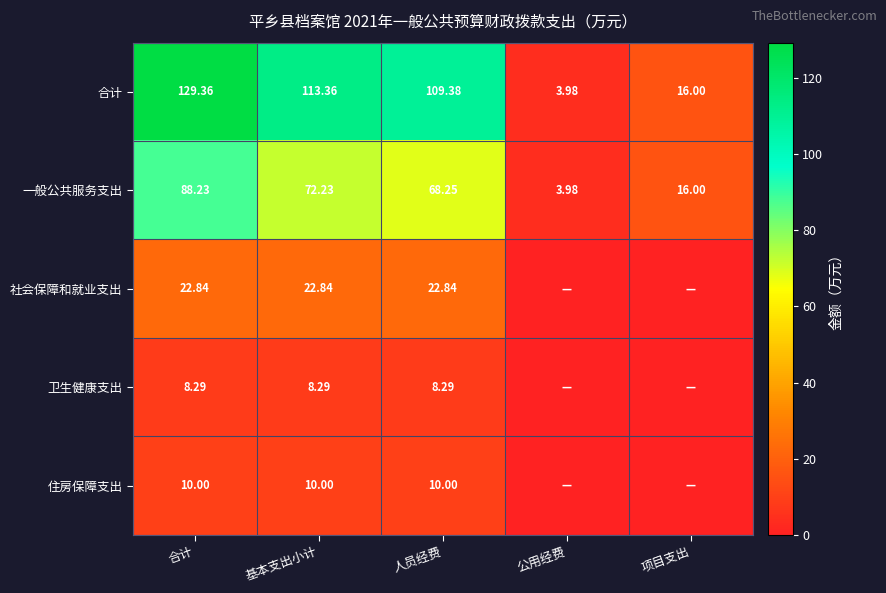

How many categories are shown in the chart?

5